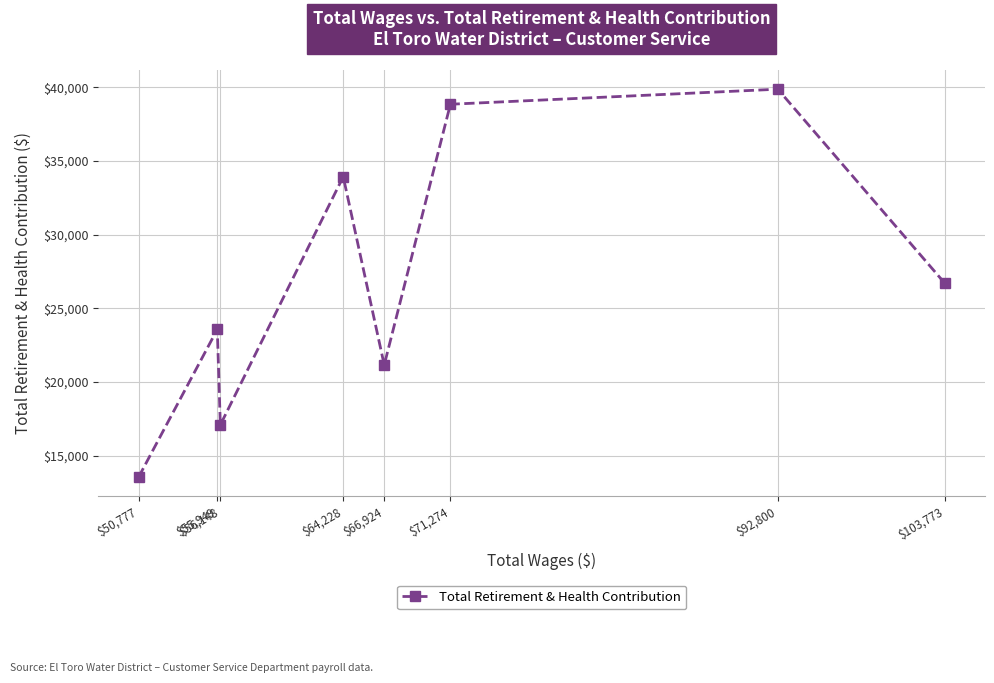

Which has a higher value, $92,800 or $71,274?

$92,800